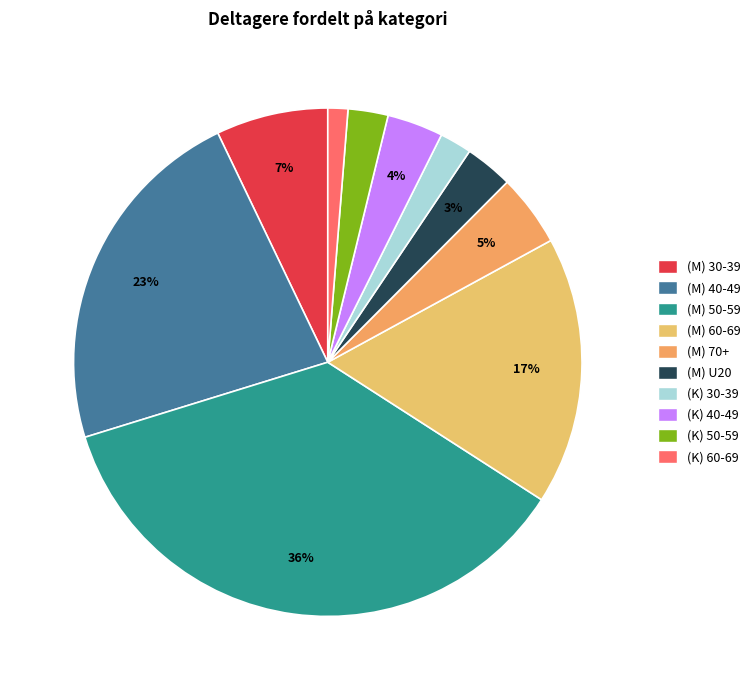

What percentage is the (M) 50-59 slice, to the nearest percent?

36%